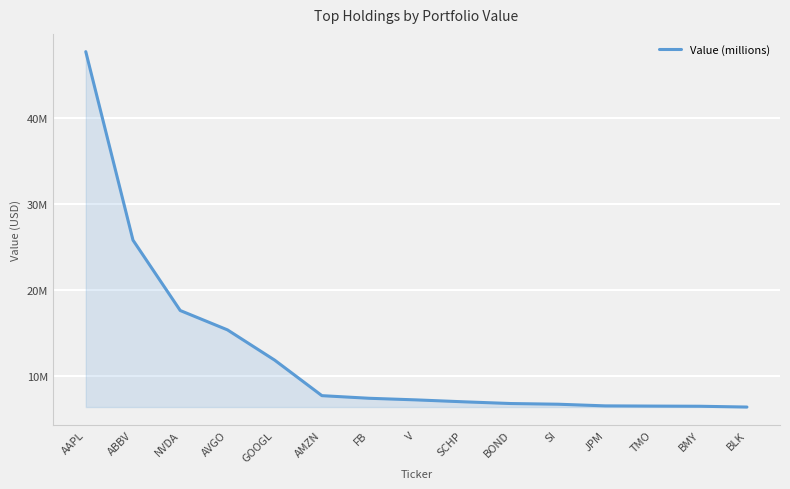

Which has a higher value, JPM or AAPL?

AAPL